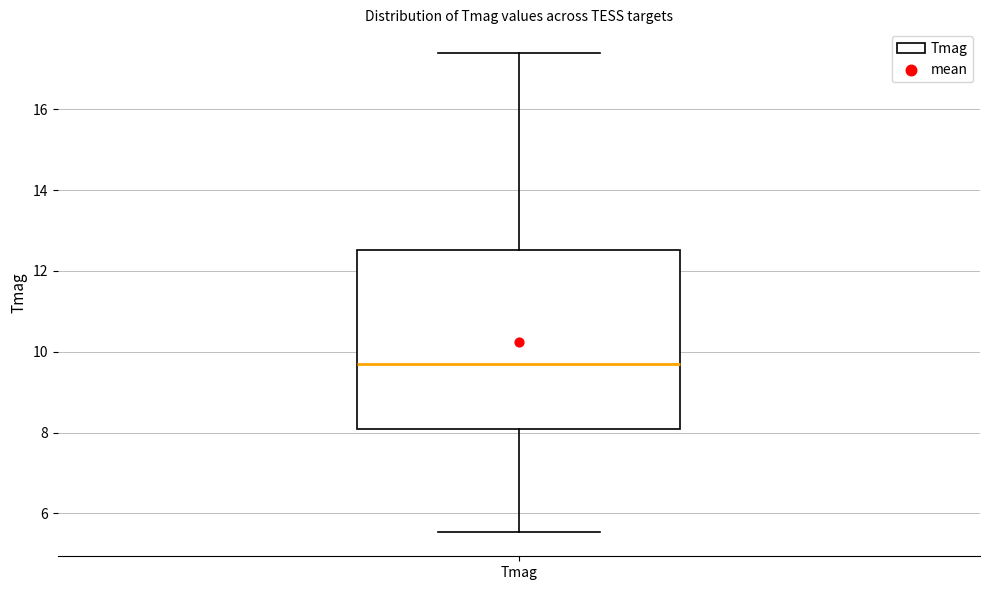

Read this box plot against the y-axis: the position of the median line, the range covered by the box, and the ends of both whiskers. The values are not printed on the chart, so give them approximately, as read against the axis.

median 9.6, box 8.2 to 12.6, whiskers 5.6 to 17.4